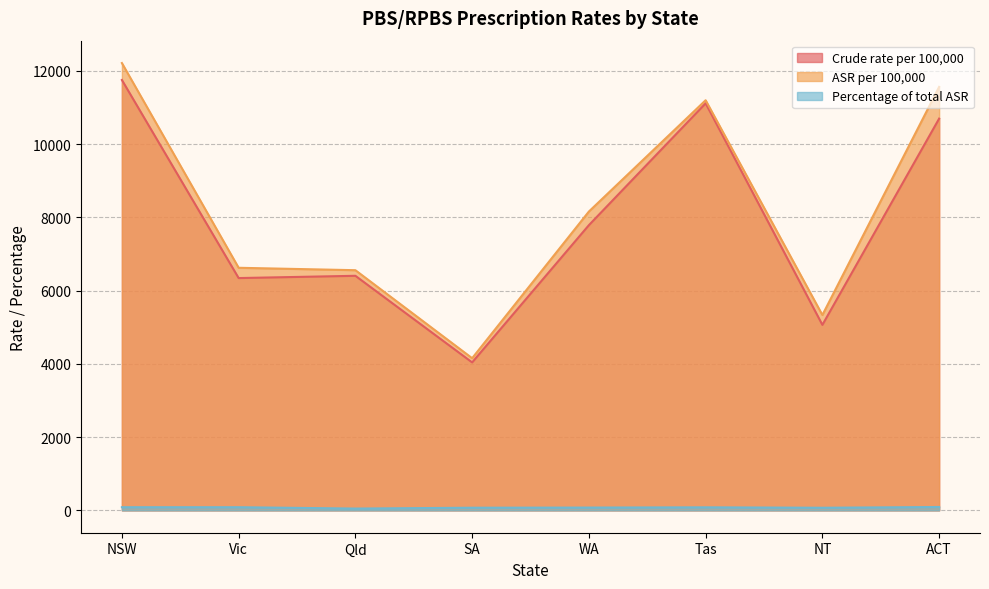

True or false: Crude rate per 100,000 and Percentage of total ASR intersect in this chart.

False